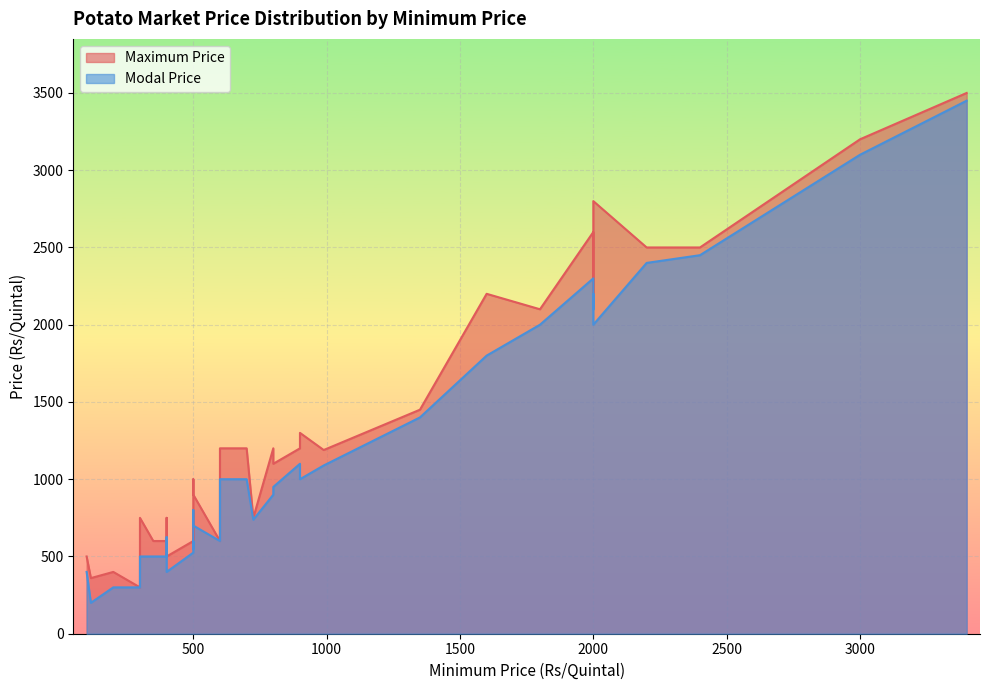

What is the average value of the Modal Price series?

1137